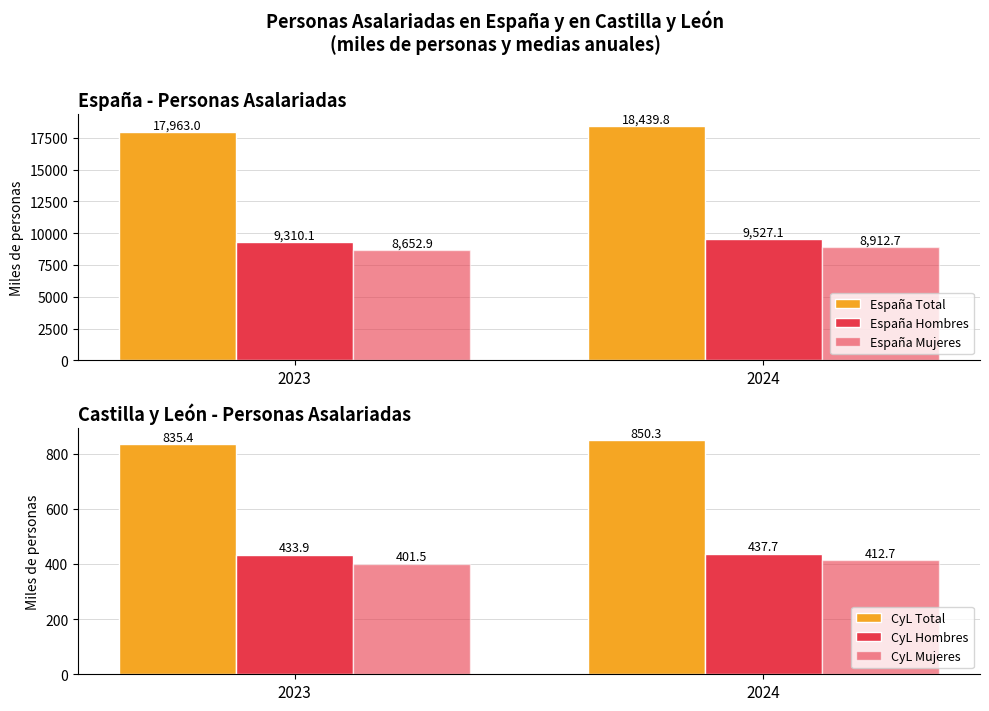

What is the sum of the España Total values at 2024 and 2023?

36402.8